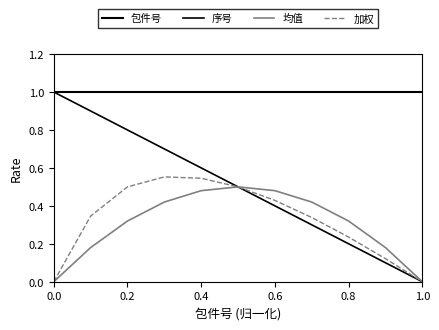

Does the chart have visible grid lines?

No